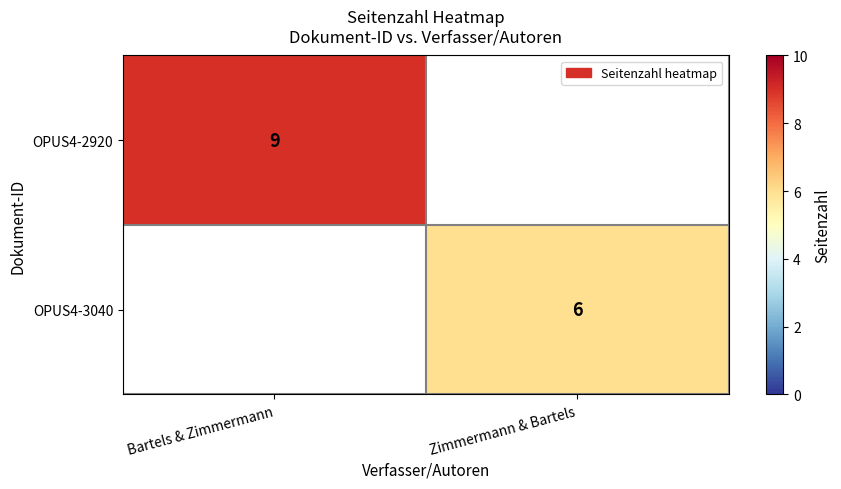

Which category has the lowest value across all series?

Zimmermann & Bartels